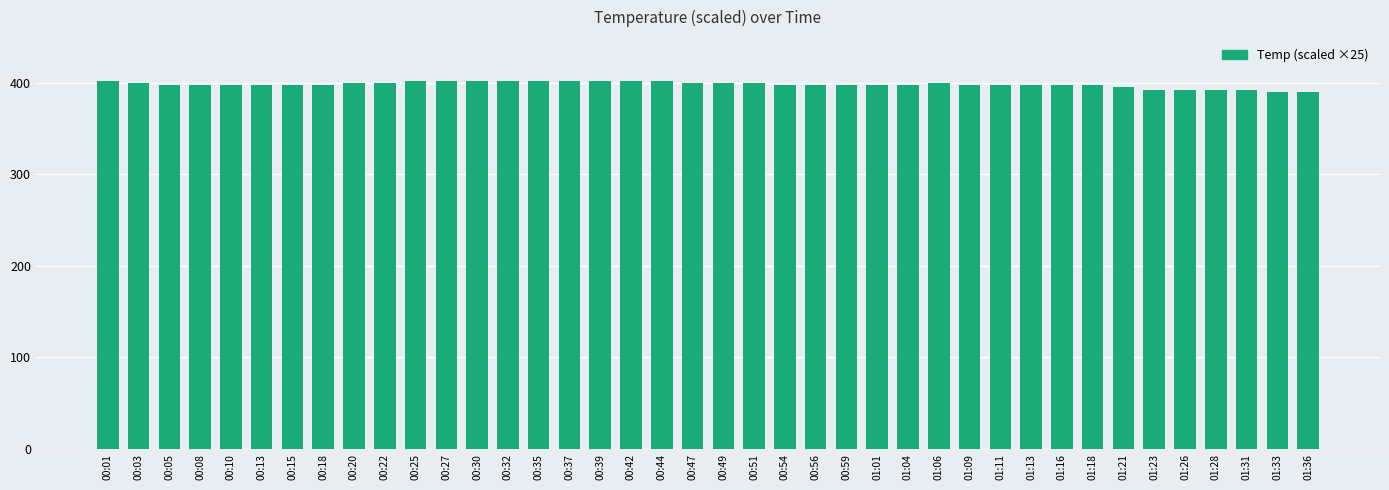

True or false: the data shows 392.5 at 01:23.

True